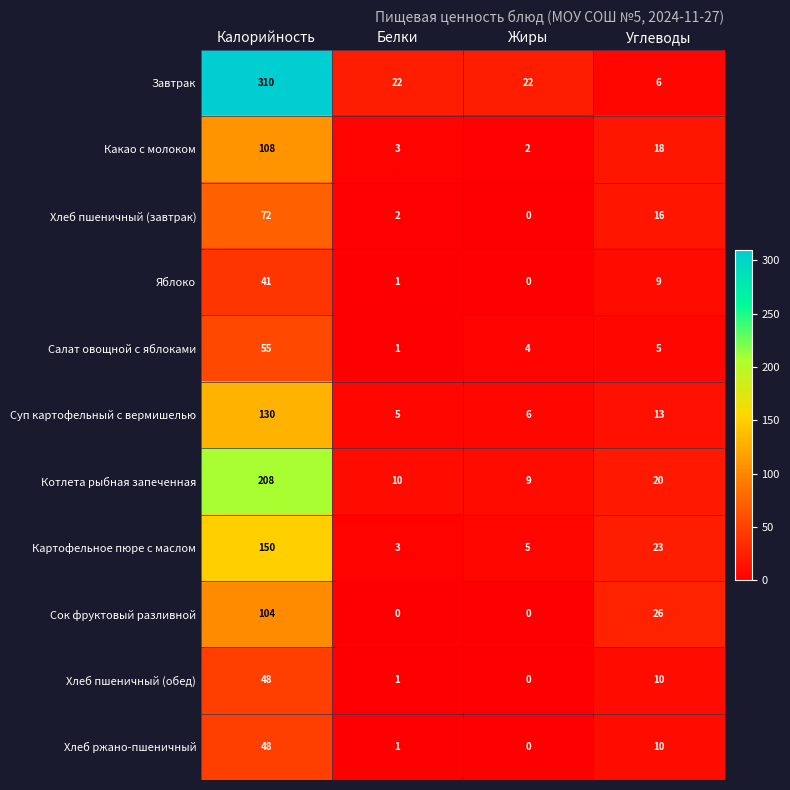

The value of Какао с молоком at Углеводы is 18. True or false?

True